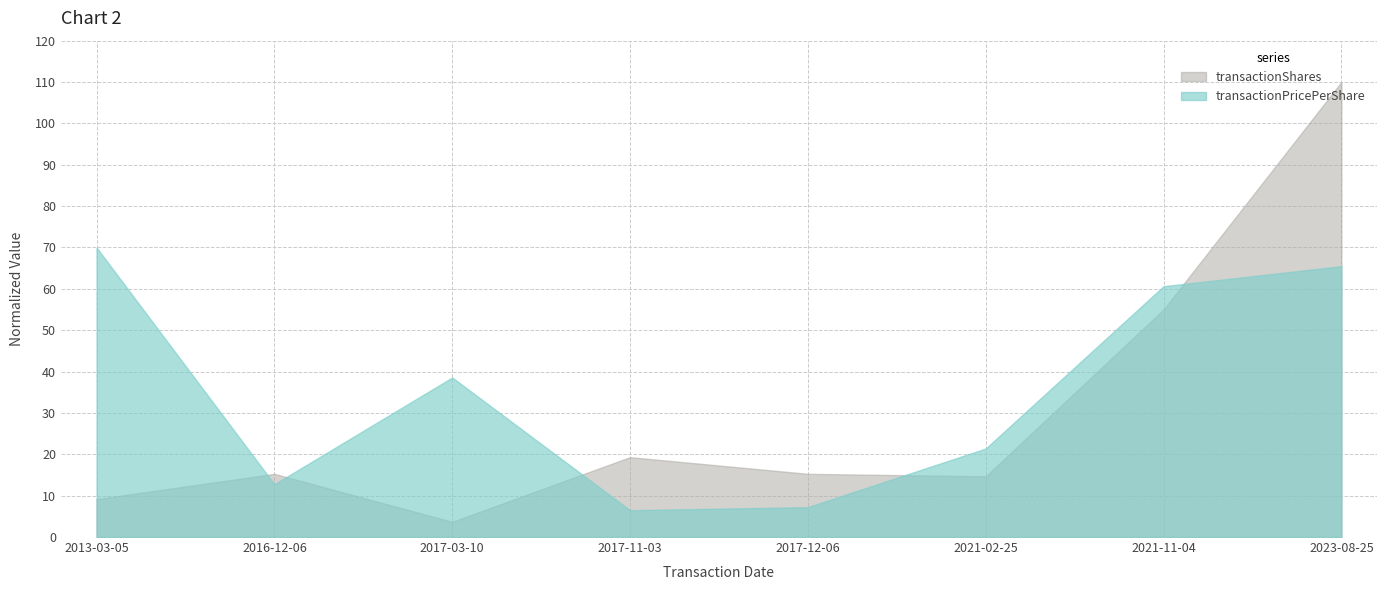

Which label corresponds to the largest value in the chart?

2023-08-25